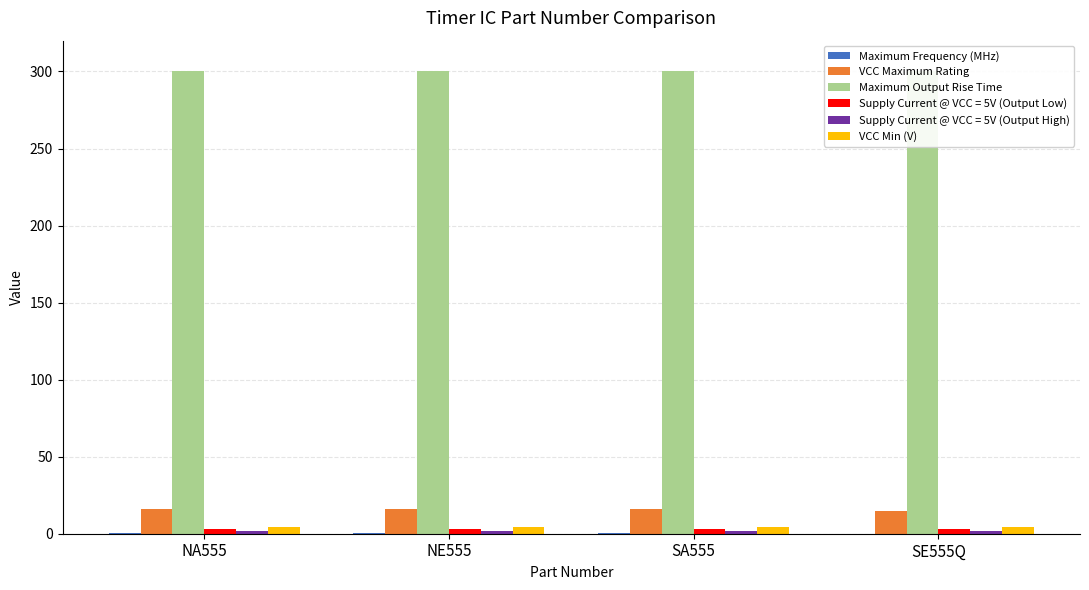

Is the value of Maximum Frequency (MHz) at SA555 greater than the value of VCC Maximum Rating at NE555?

No